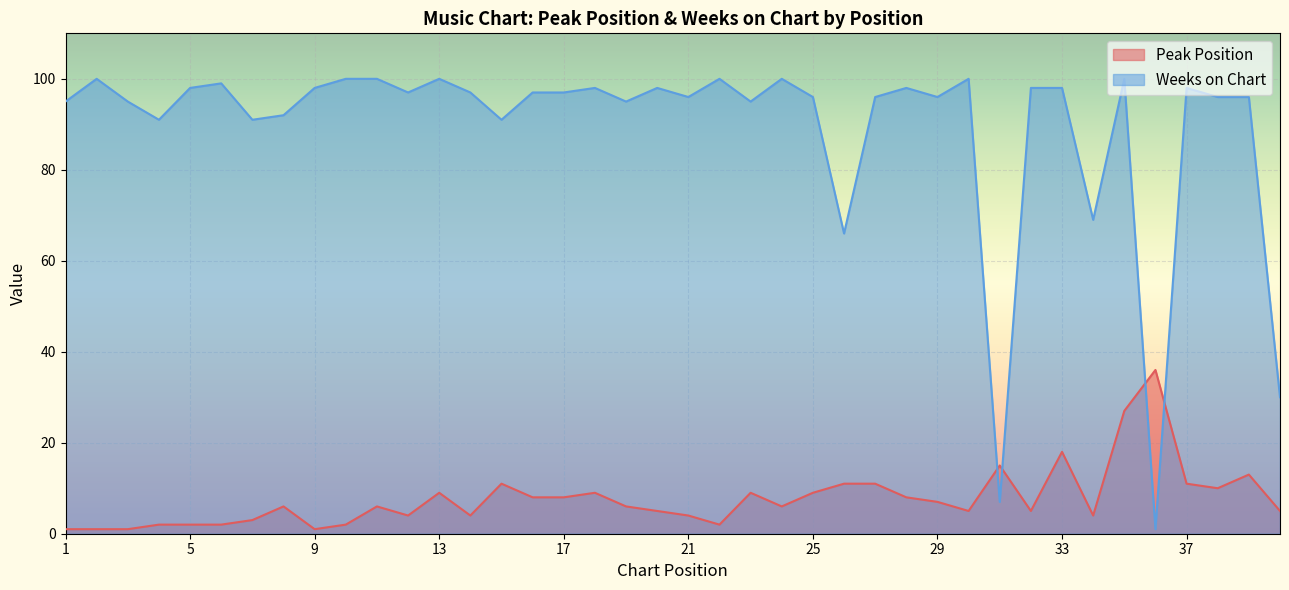

Where is Weeks on Chart nearest to the value 50?

26